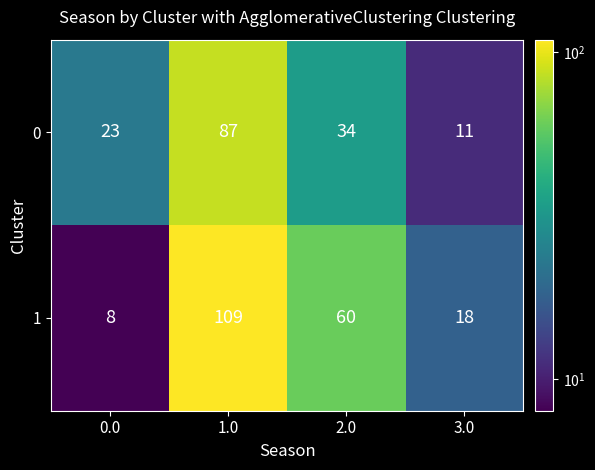

What is the total value across all series at 3.0?

29